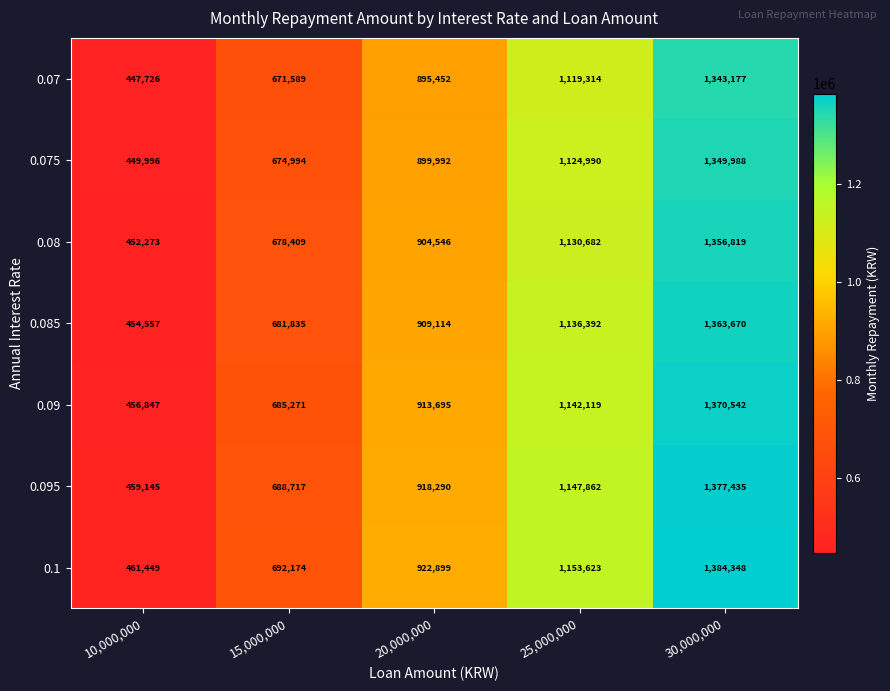

Where is 0.085 nearest to the value 909113?

20,000,000